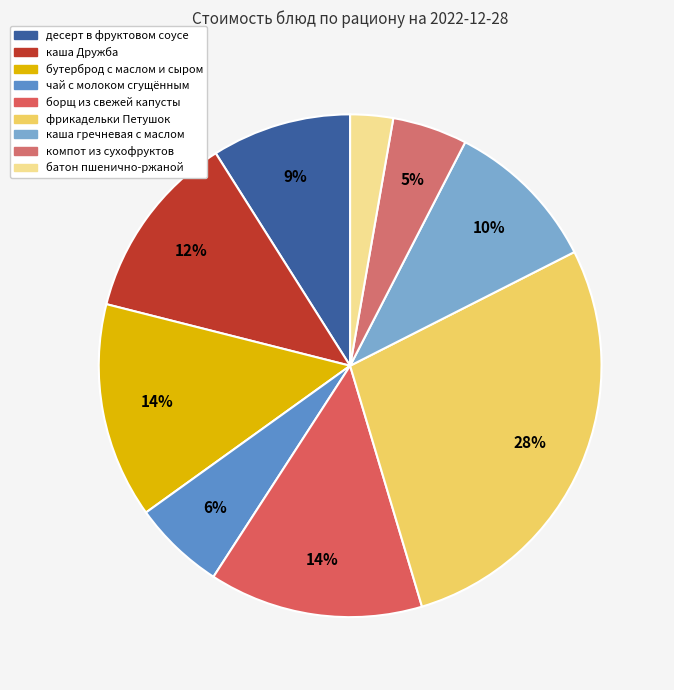

How many slices are in this pie chart?

9